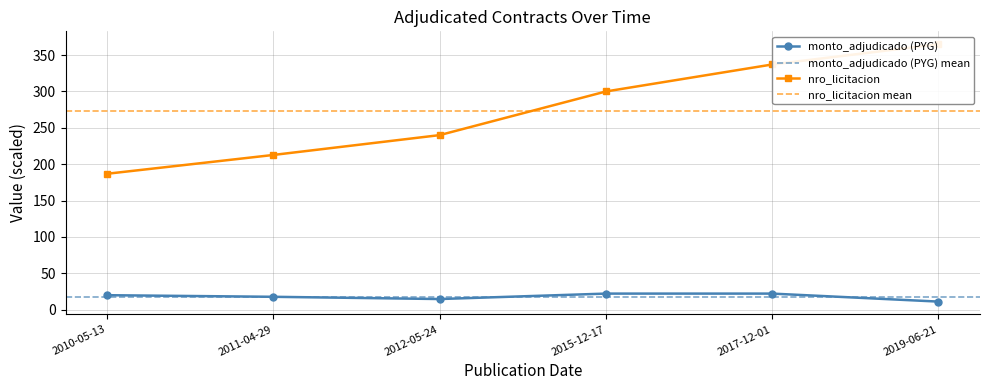

Reading left to right, list all the values displayed in this chart.

monto_adjudicado (PYG): 2010-05-13=19.8	2011-04-29=17.6	2012-05-24=14.5	2015-12-17=22.0	2017-12-01=22.0	2019-06-21=11.0
nro_licitacion: 2010-05-13=186.8	2011-04-29=212.7	2012-05-24=240.0	2015-12-17=300.0	2017-12-01=337.1	2019-06-21=365.0